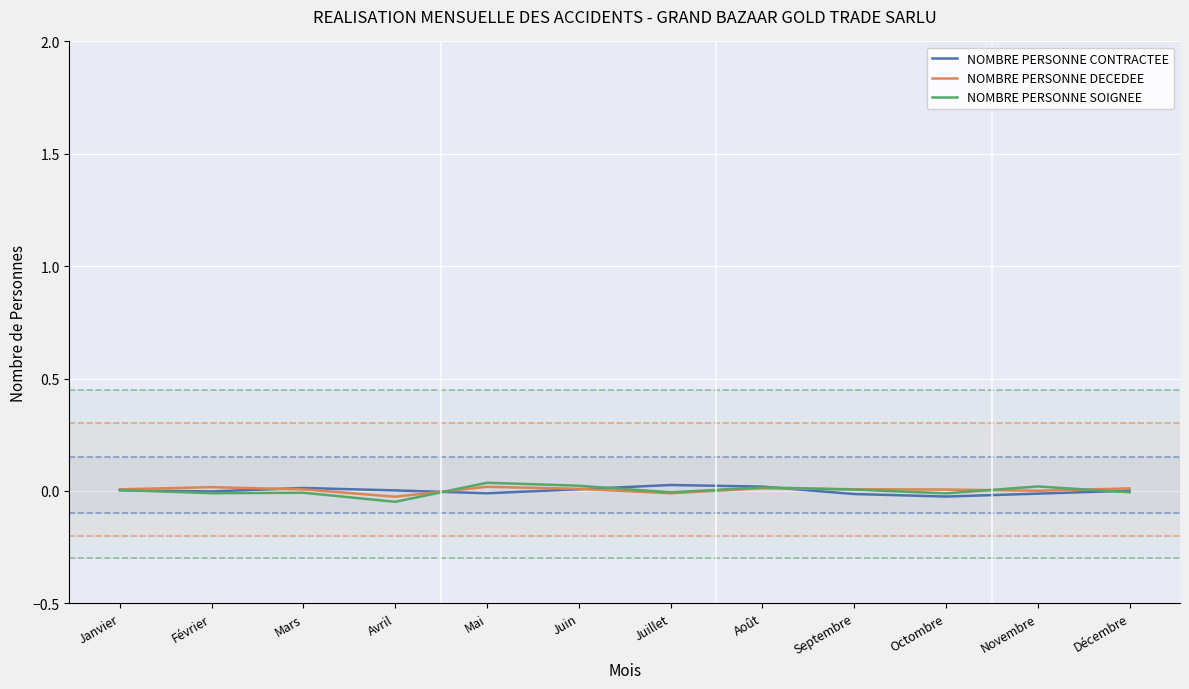

What position from the left is Février?

2